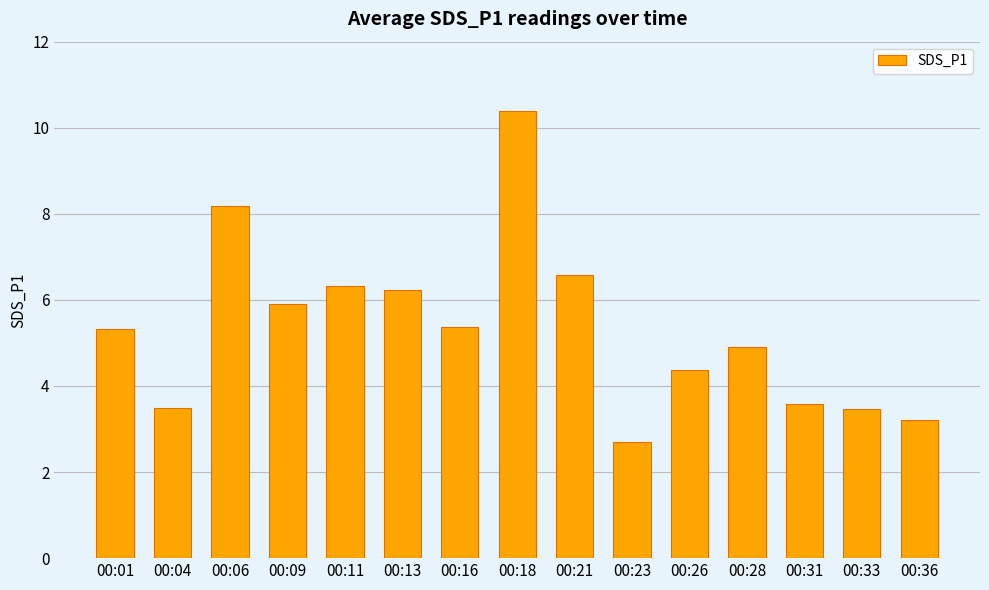

Is it true that the value at 00:33 is 5.4?

False